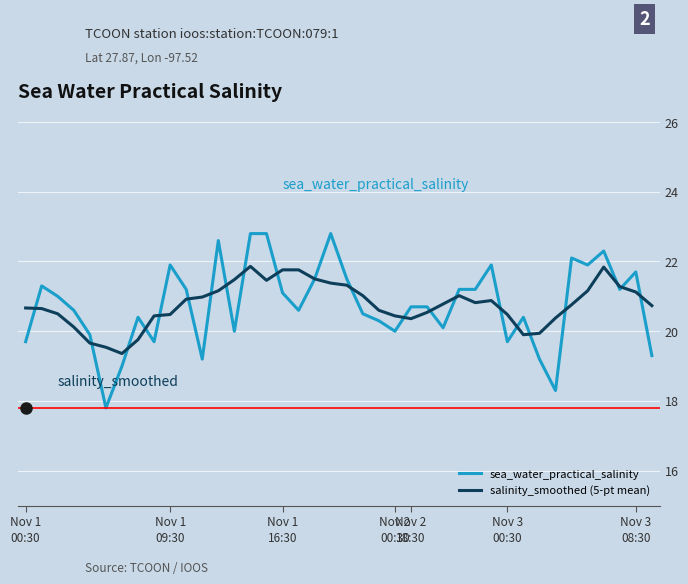

At how many categories does at least one series exceed 22?

6